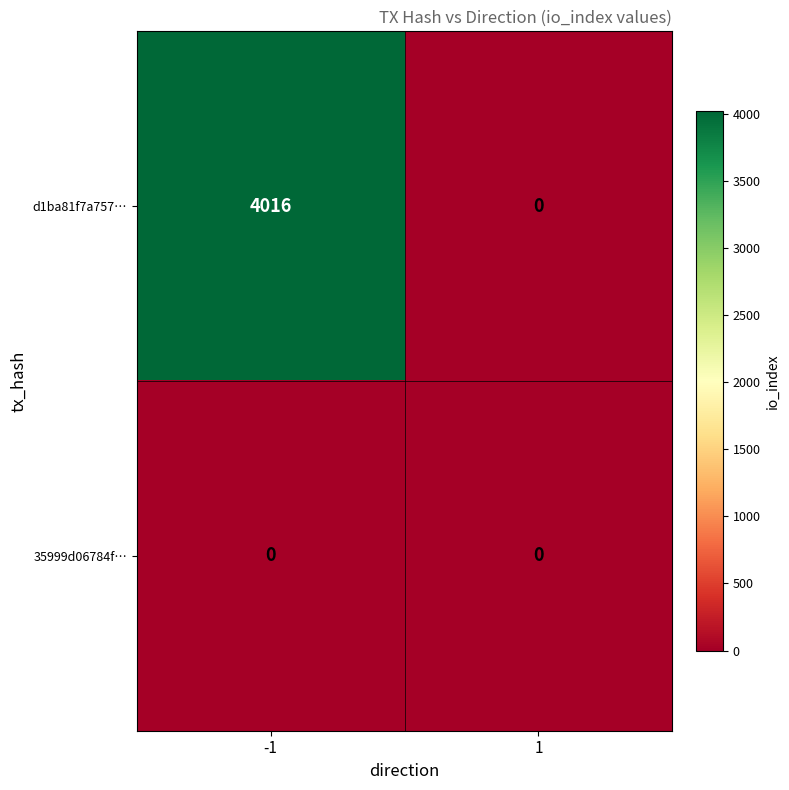

Between -1 and 1, which series saw the biggest shift?

d1ba81f7a757…